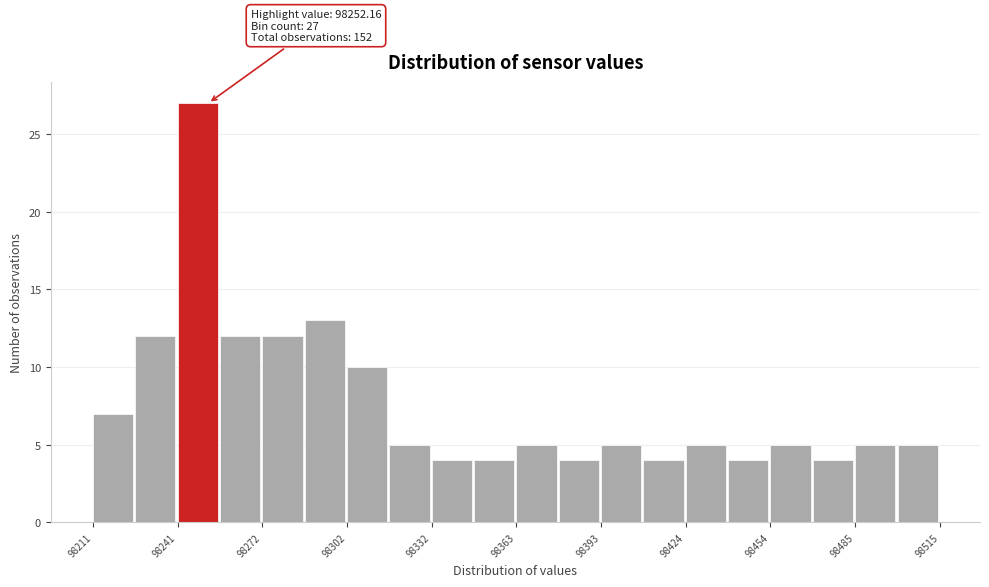

Read against the x-axis, roughly where is the centre of the tallest bar?

98250